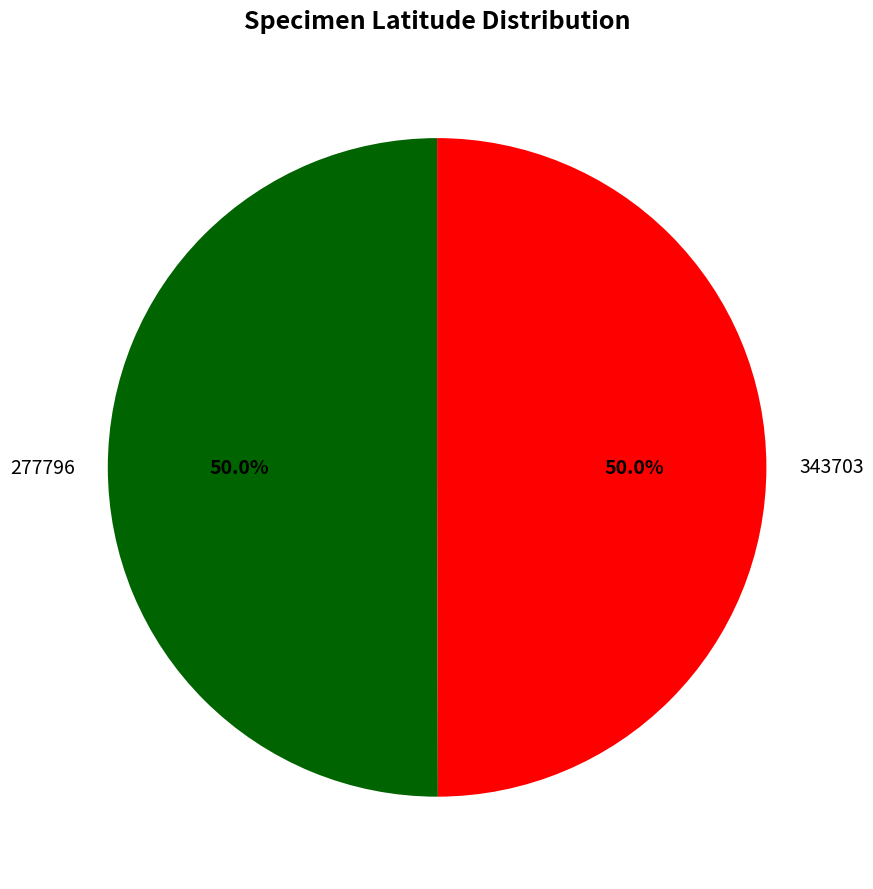

To the nearest percent, what is the combined percentage of 343703 and 277796?

100%